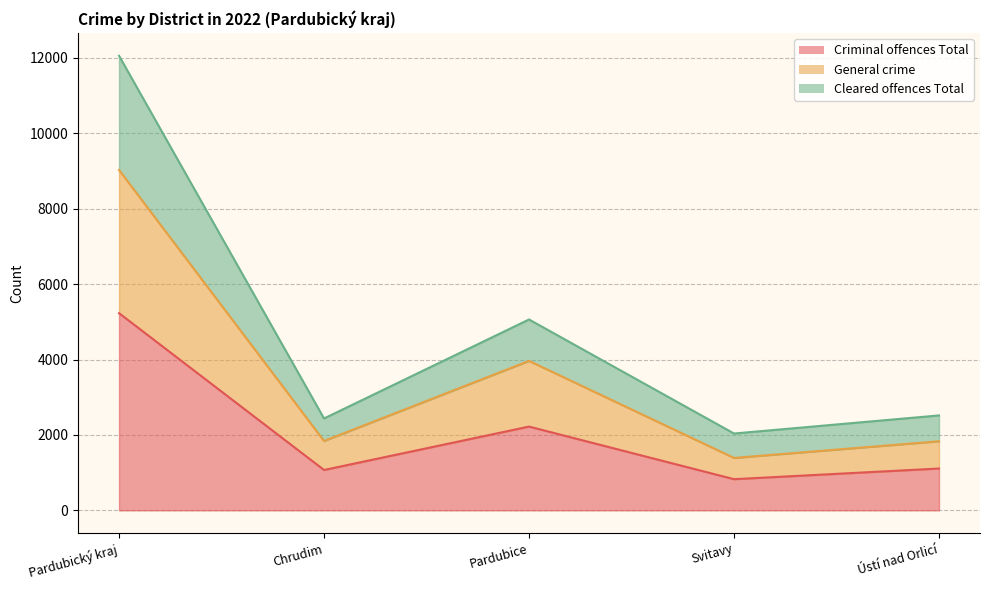

How many values in the Criminal offences Total series are below 1110?

2